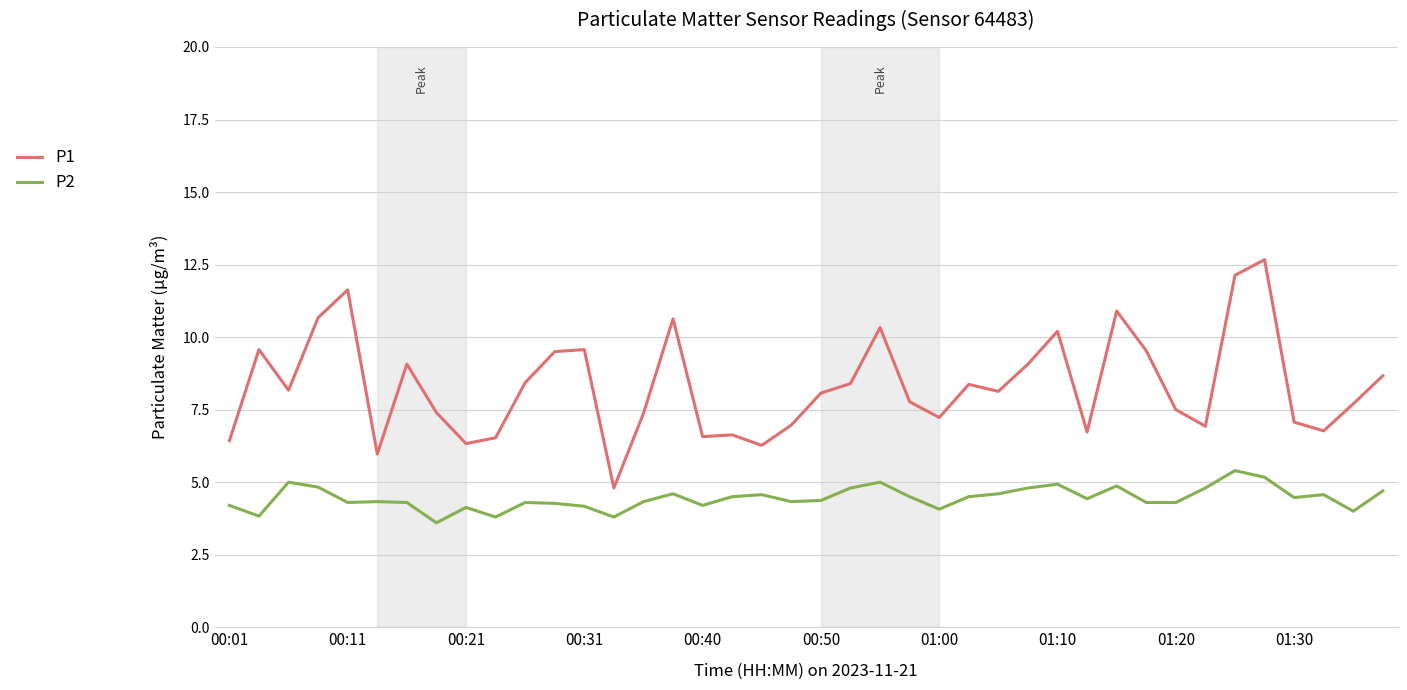

Which series has the largest total across all categories?

P1